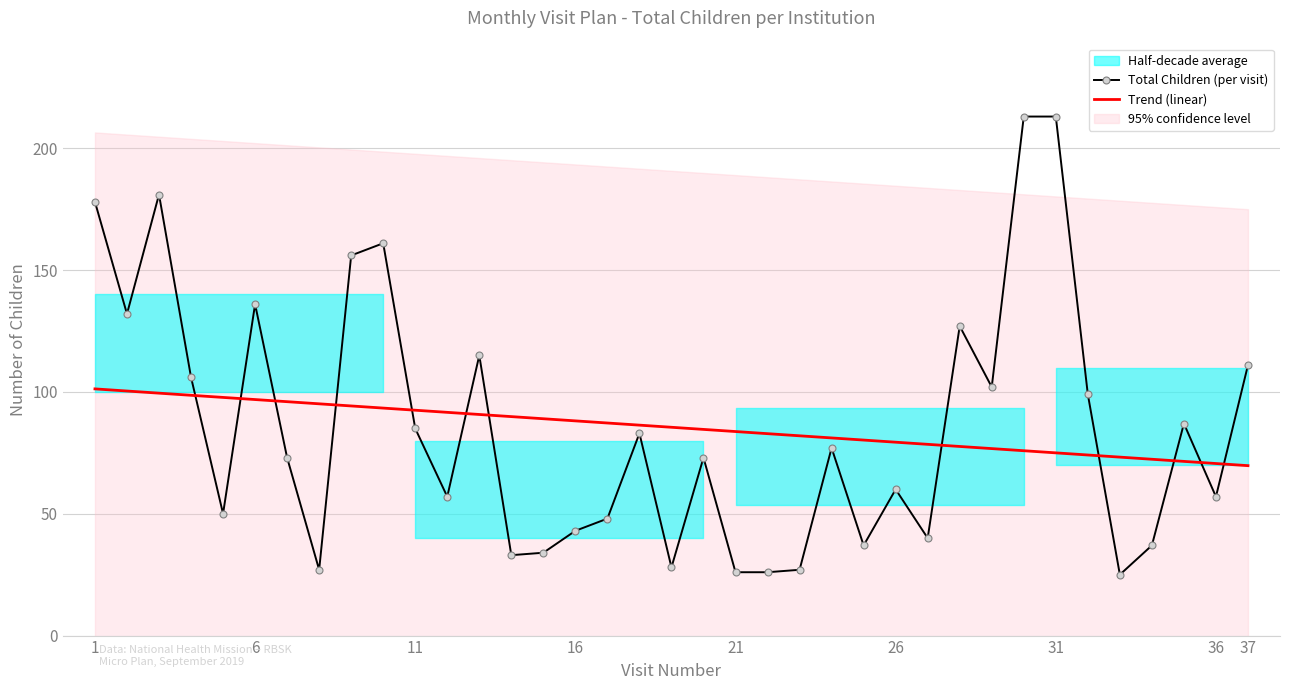

What is the value of the Trend (linear) point at the 21st from the left?

83.7